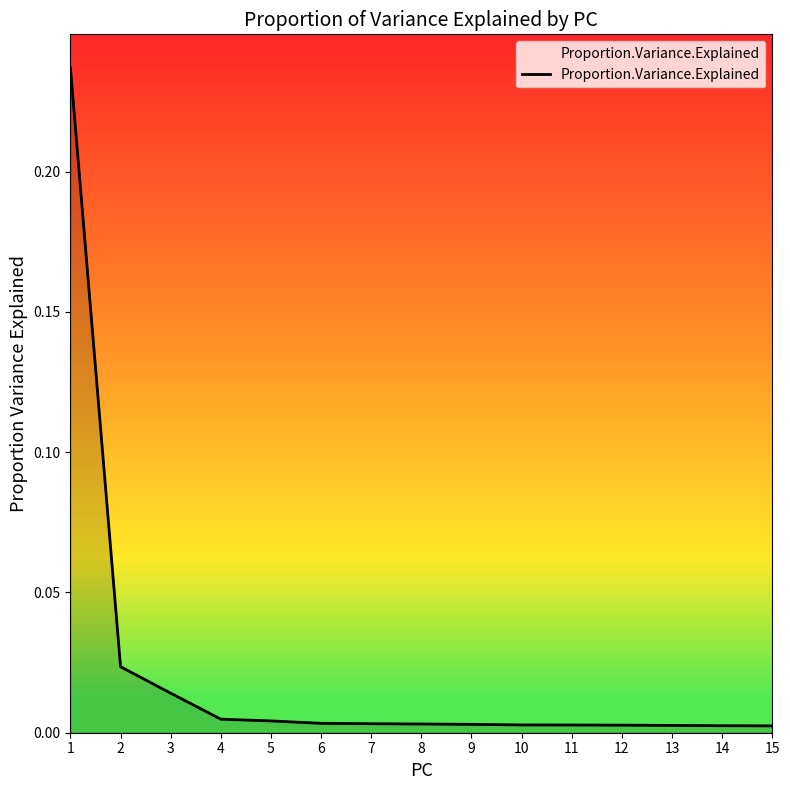

True or false: the data shows 0.0 at 15.

True